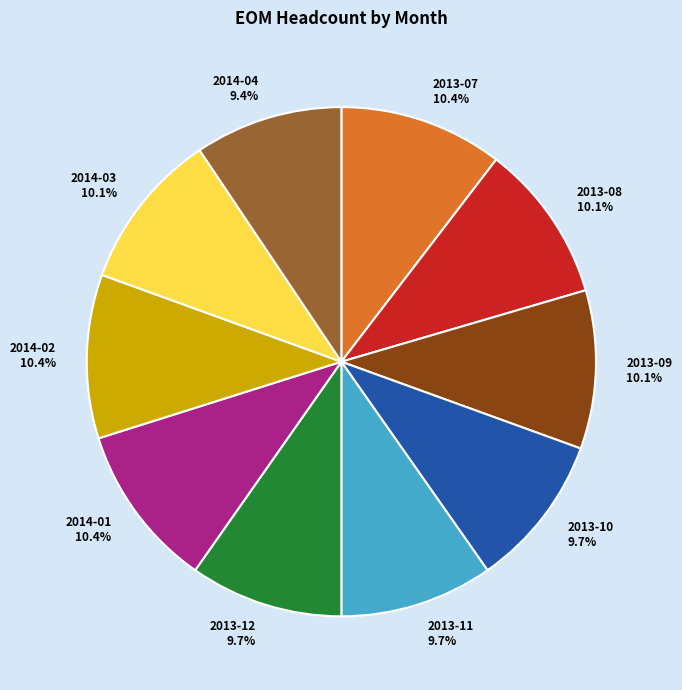

Approximately how many times larger is the value at 2014-02 compared to 2013-08?

1.0